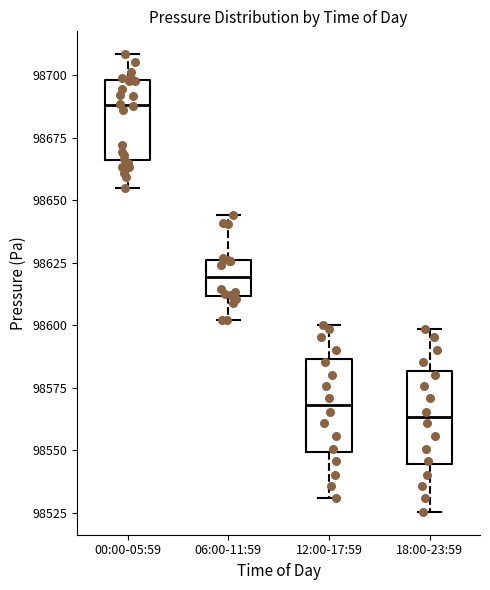

Reading left to right, read every box against the y-axis: the position of its median line, the range the box covers, and the ends of its whiskers. The values are not printed on the chart, so give them approximately, as read against the axis.

00:00-05:59: median 98690, box 98665 to 98700, whiskers 98655 to 98710
06:00-11:59: median 98620, box 98610 to 98625, whiskers 98600 to 98645
12:00-17:59: median 98570, box 98550 to 98585, whiskers 98530 to 98600
18:00-23:59: median 98565, box 98545 to 98580, whiskers 98525 to 98600